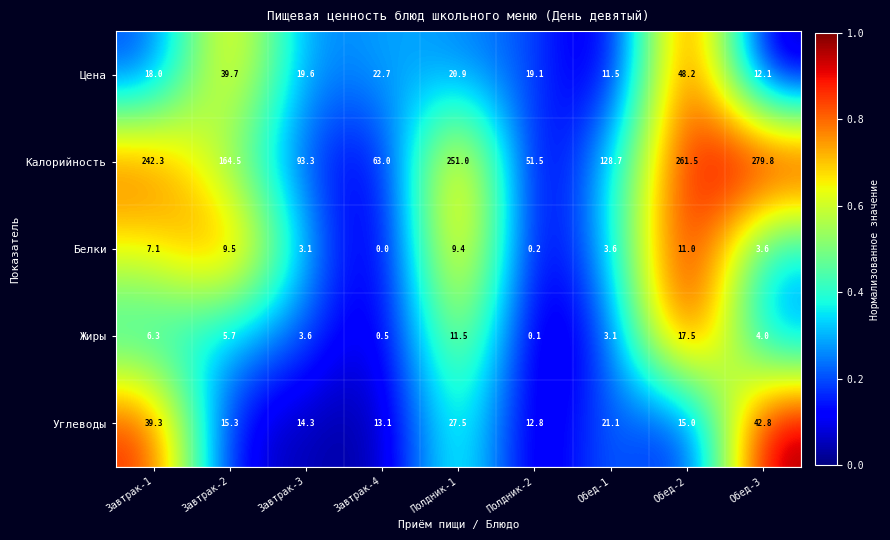

At how many categories does at least one series exceed 0?

9